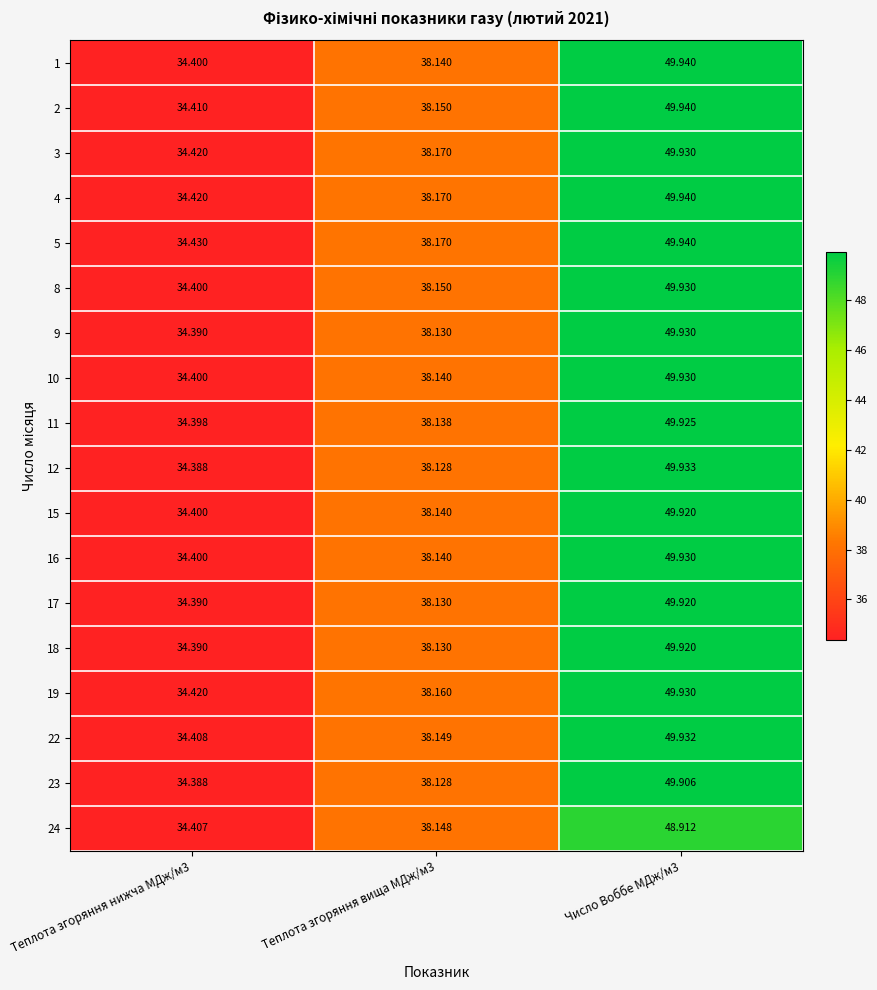

What is the total value across all series at Теплота згоряння вища МДж/м3?

686.6